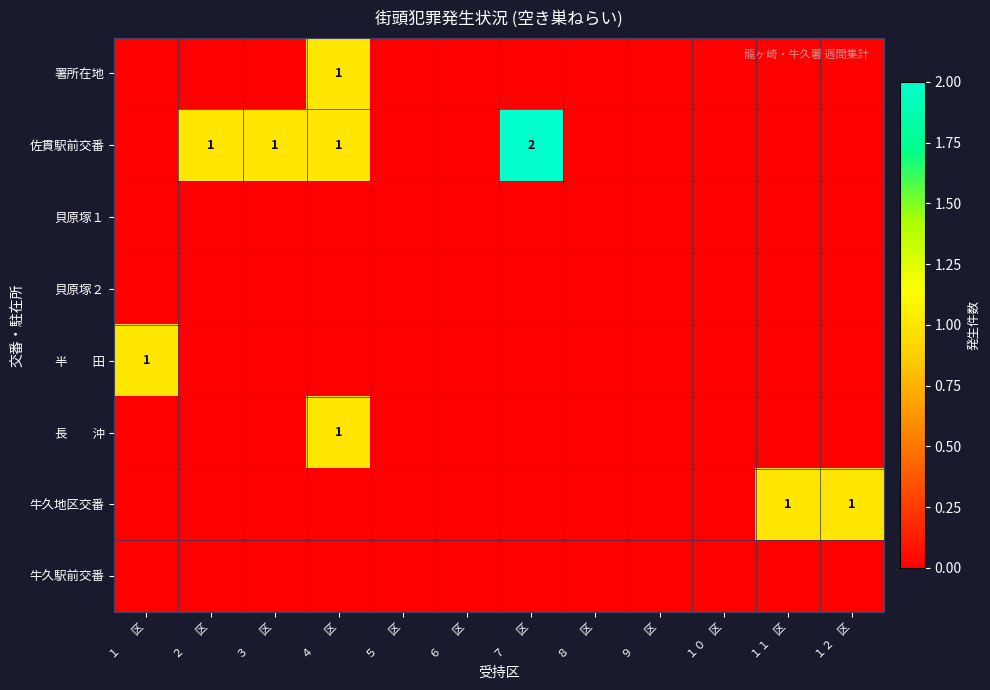

Rank the categories by 署所在地 value from lowest to highest.

１ 区, ２ 区, ３ 区, ５ 区, ６ 区, ７ 区, ８ 区, ９ 区, １０ 区, １１ 区, １２ 区, ４ 区